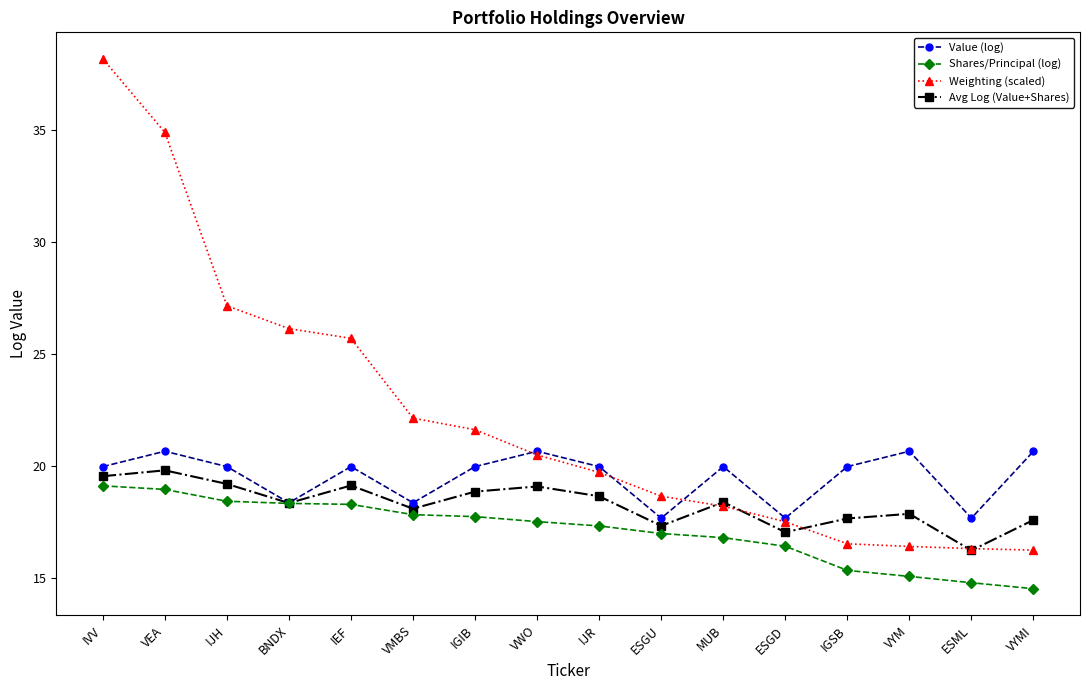

At which category does the chart reach its peak across all series?

IVV